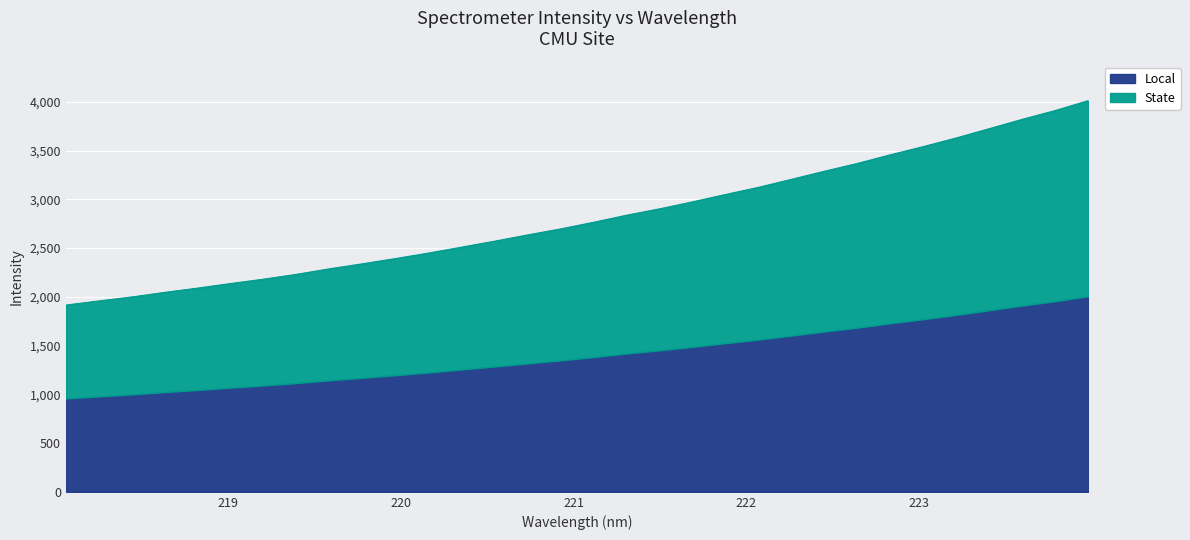

What is the maximum value shown in the chart?

4013.1